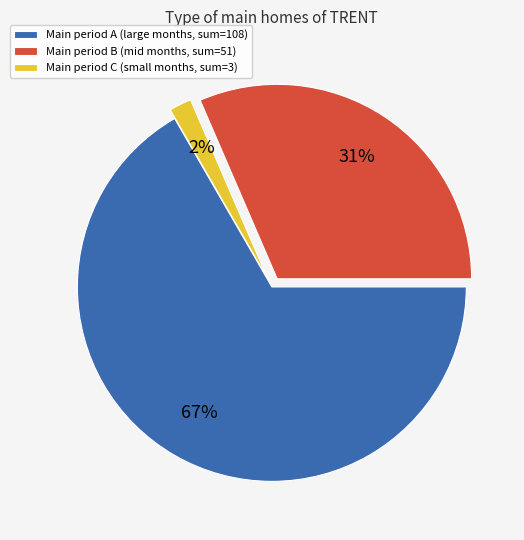

To the nearest percent, what is the combined percentage of Main period A (large months, sum=108) and Main period B (mid months, sum=51)?

98%